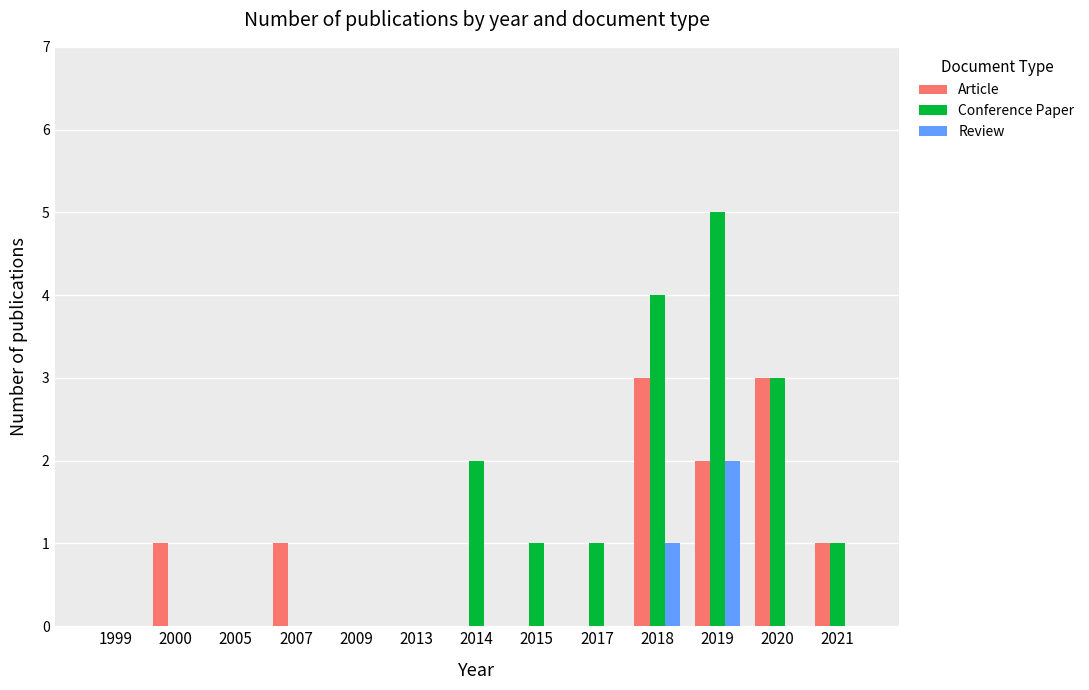

At which category is the sum across all series the highest?

2019